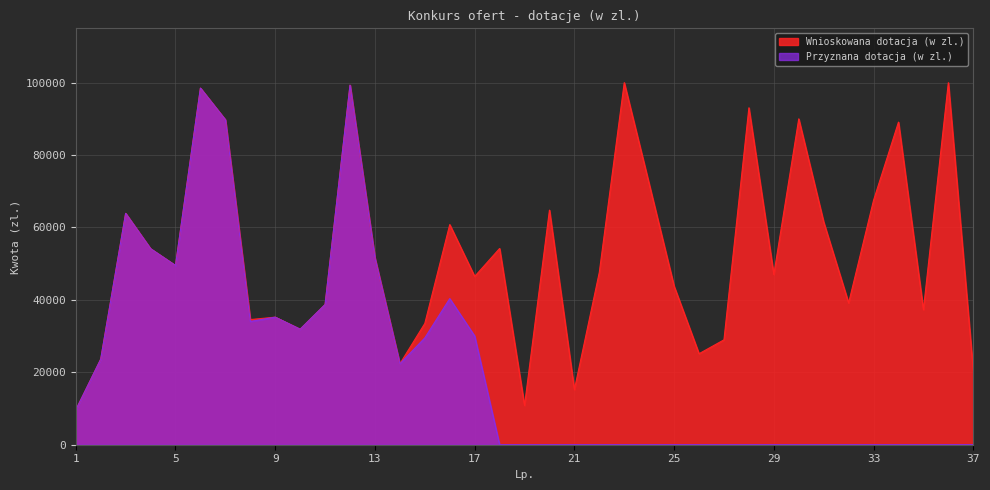

Is the value of Przyznana dotacja (w zl.) at 14 greater than the value of Wnioskowana dotacja (w zl.) at 33?

No